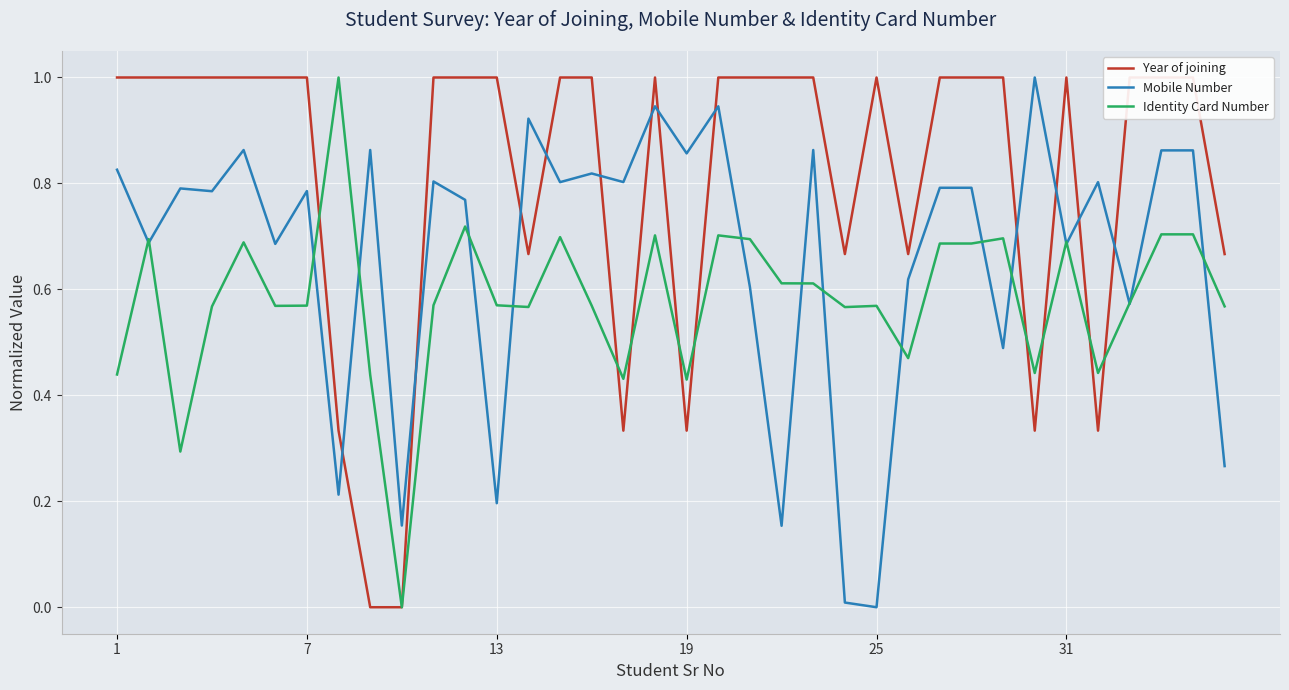

How many distinct data groups are displayed?

3